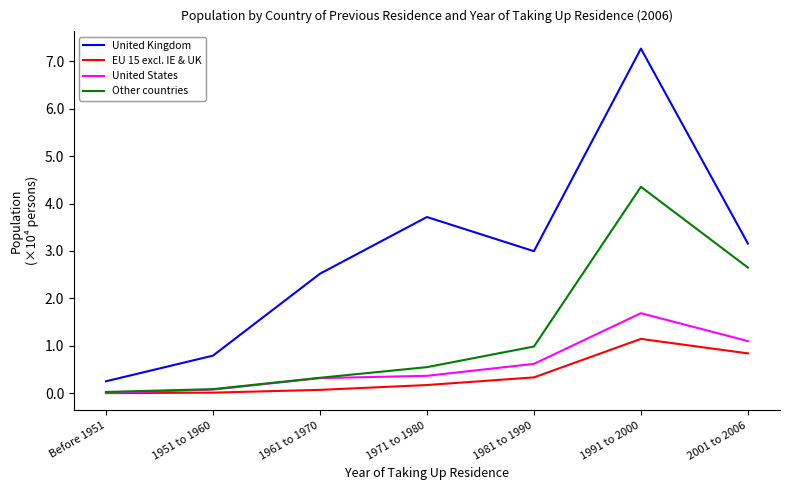

What is the sum of all United Kingdom values?

207030